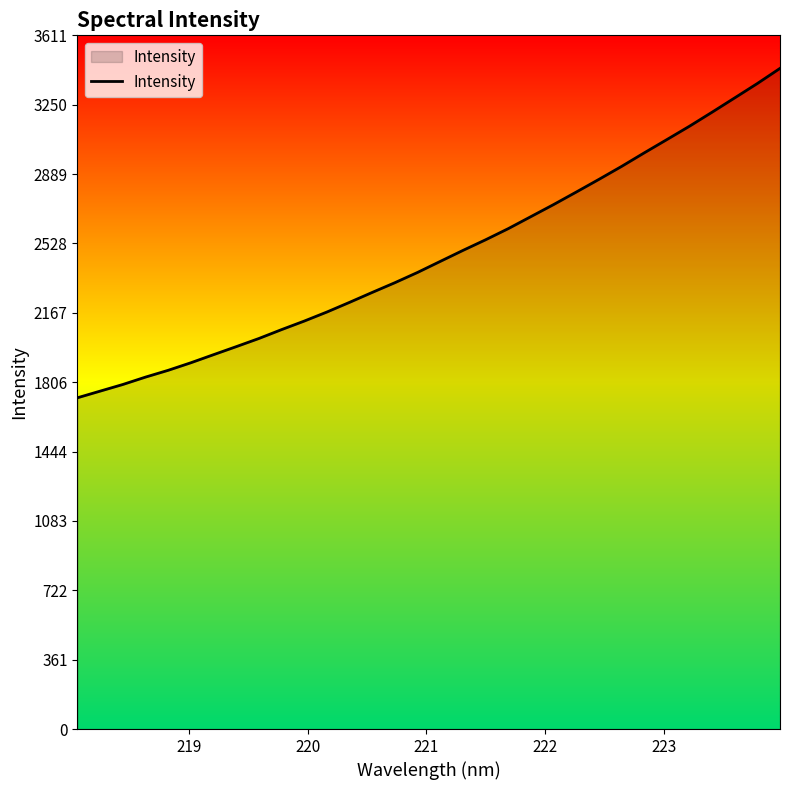

What is the greatest value displayed?

3439.1